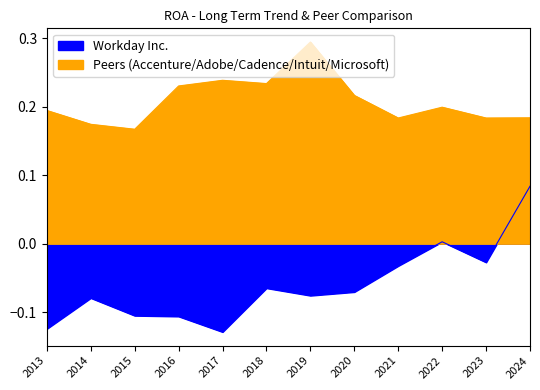

Is it true that Cadence Design Systems Inc. equals 0.1 at 2013-01-31?

False